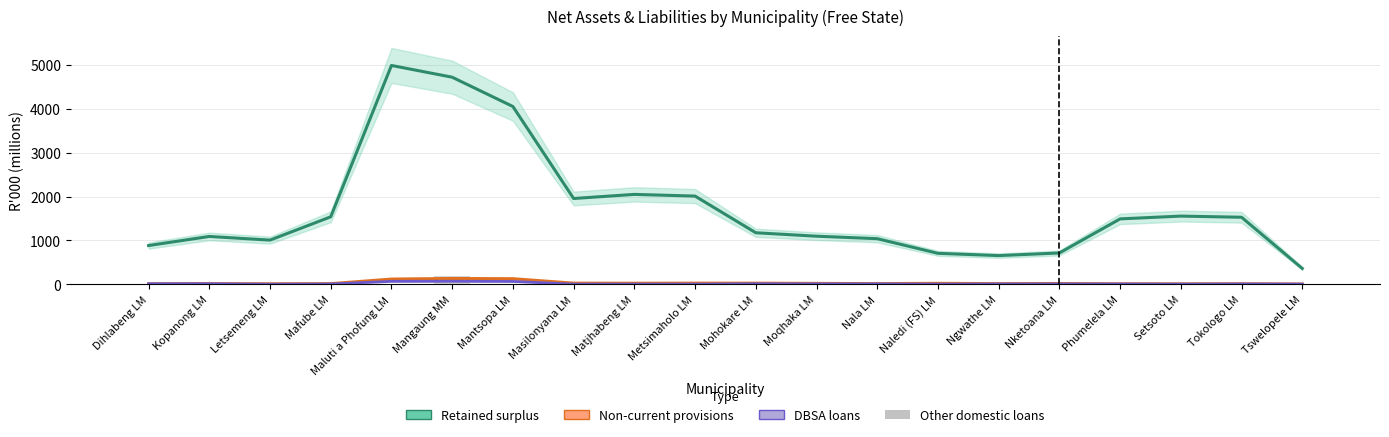

The value of Retained surplus at Naledi (FS) LM is 704.7. True or false?

True